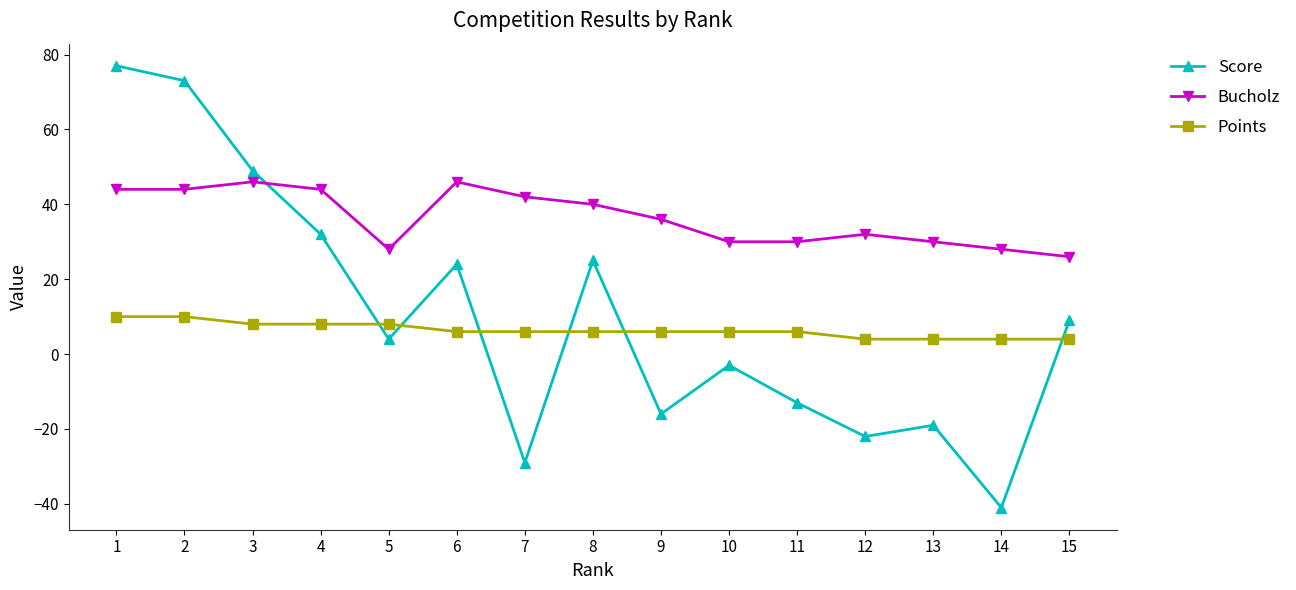

At which category is the sum across all series the highest?

1